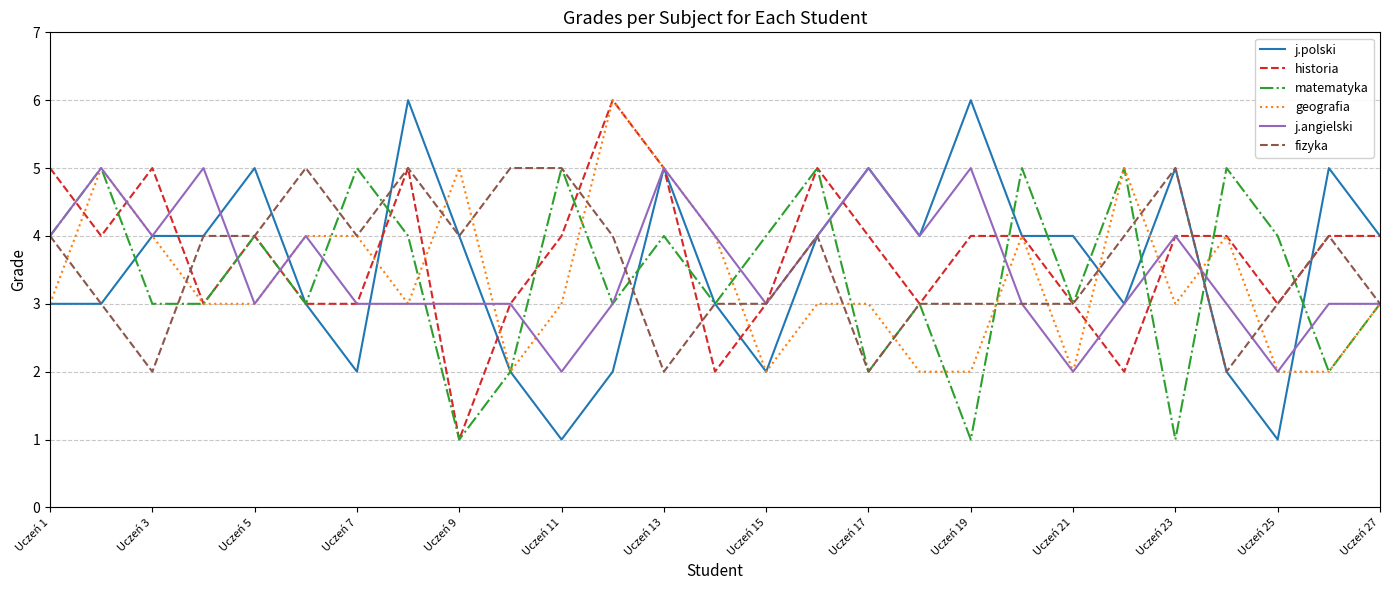

What is the maximum value for fizyka?

5